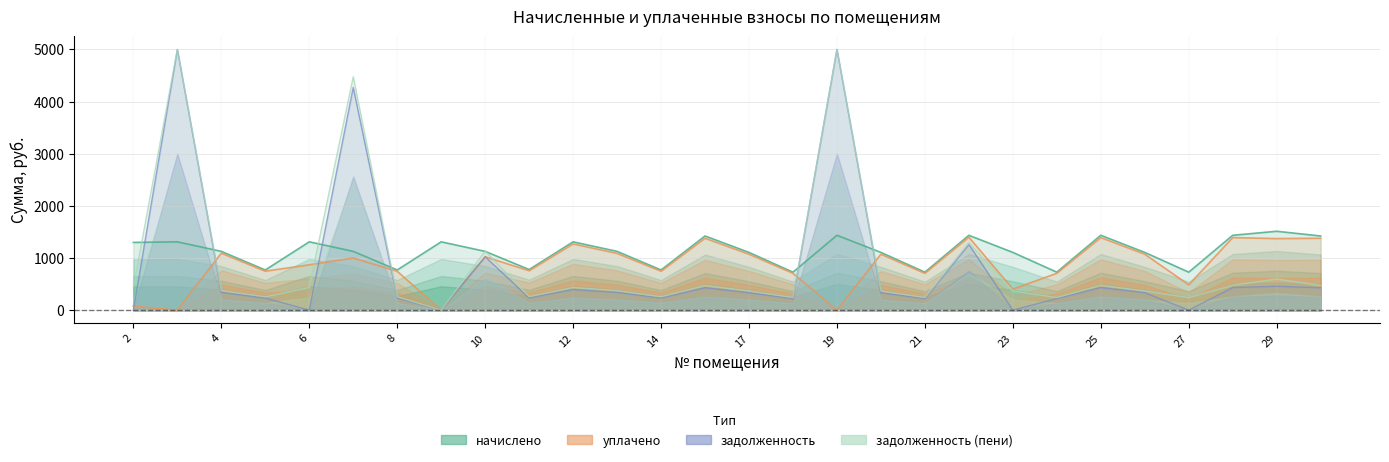

At how many categories does at least one series exceed 123?

28